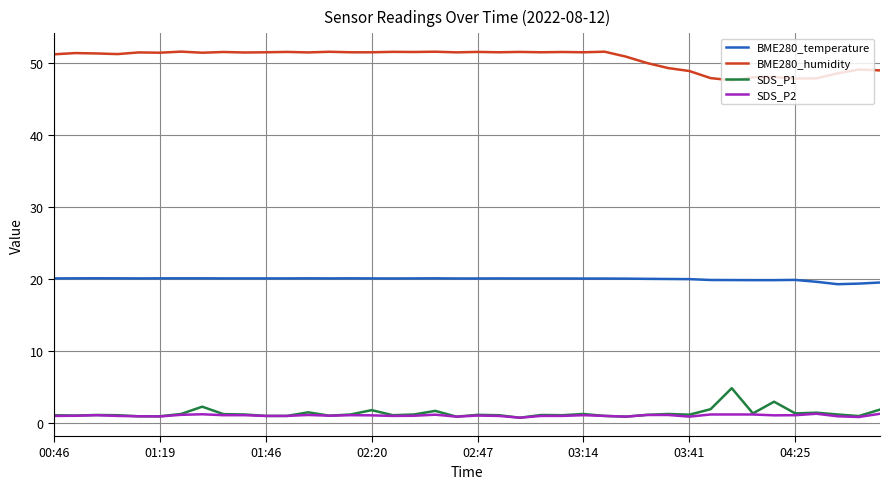

What is the maximum value for BME280_humidity?

51.5